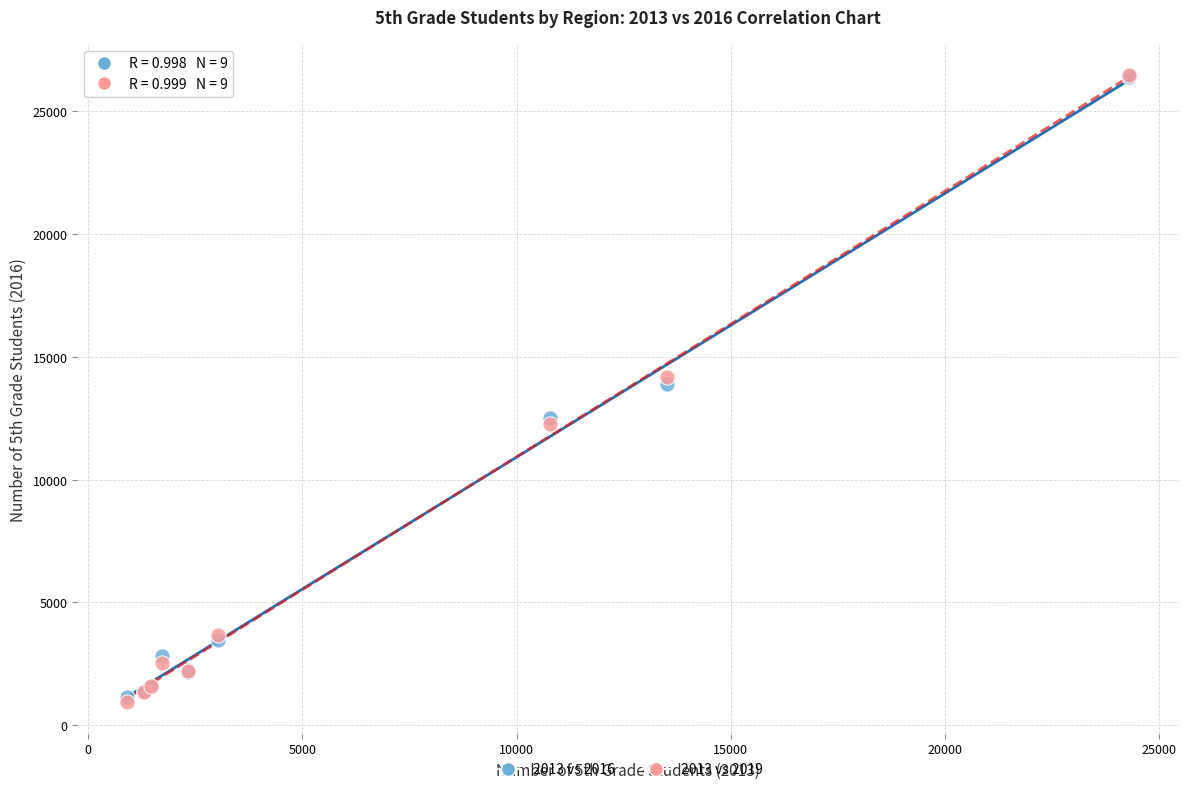

What are all the series names shown in the legend?

2013 vs 2016, 2013 vs 2019